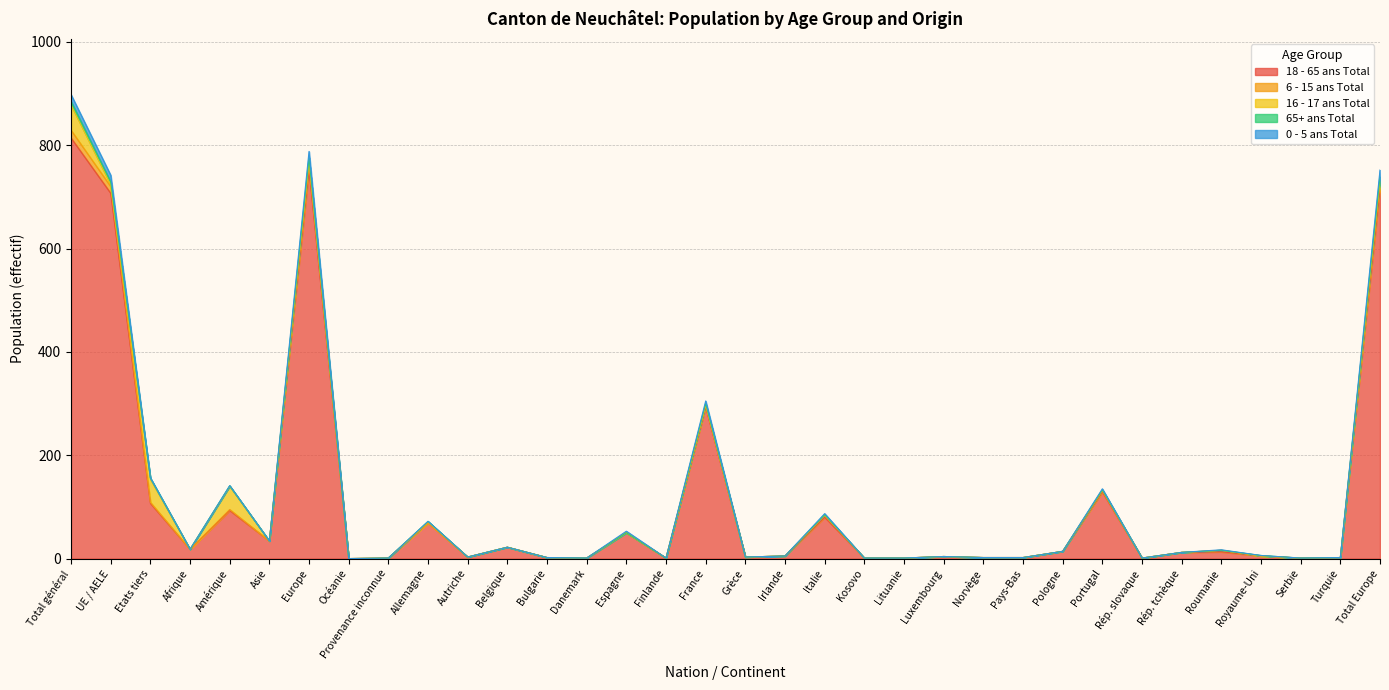

What is the total value across all series at Roumanie?

17